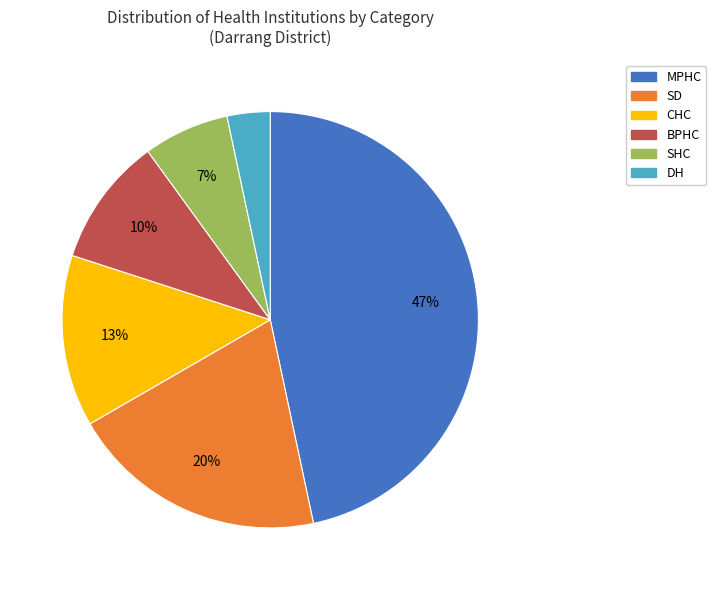

How many slices are in this pie chart?

6